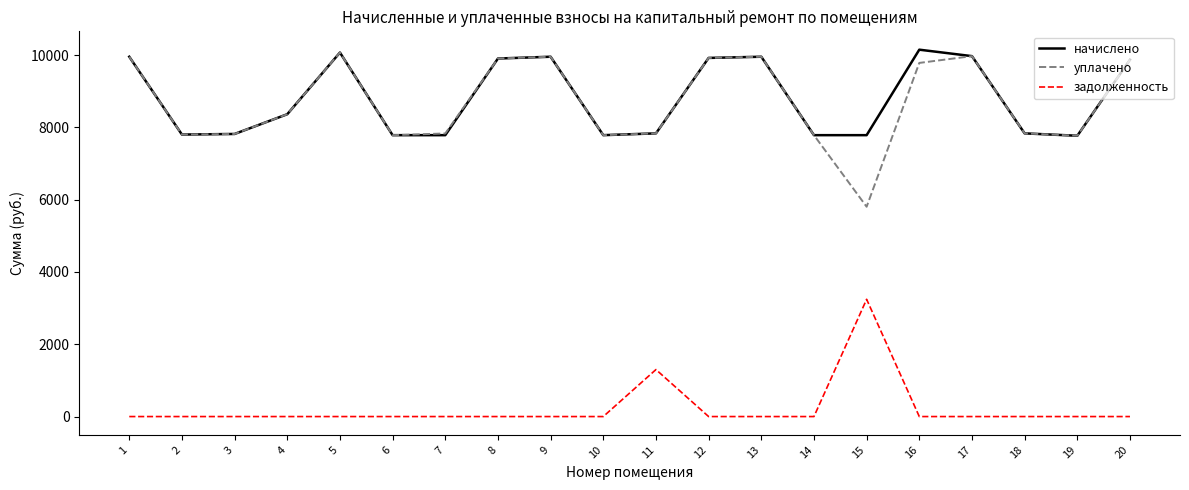

What is the difference between the начислено values at 14 and 2?

16.6